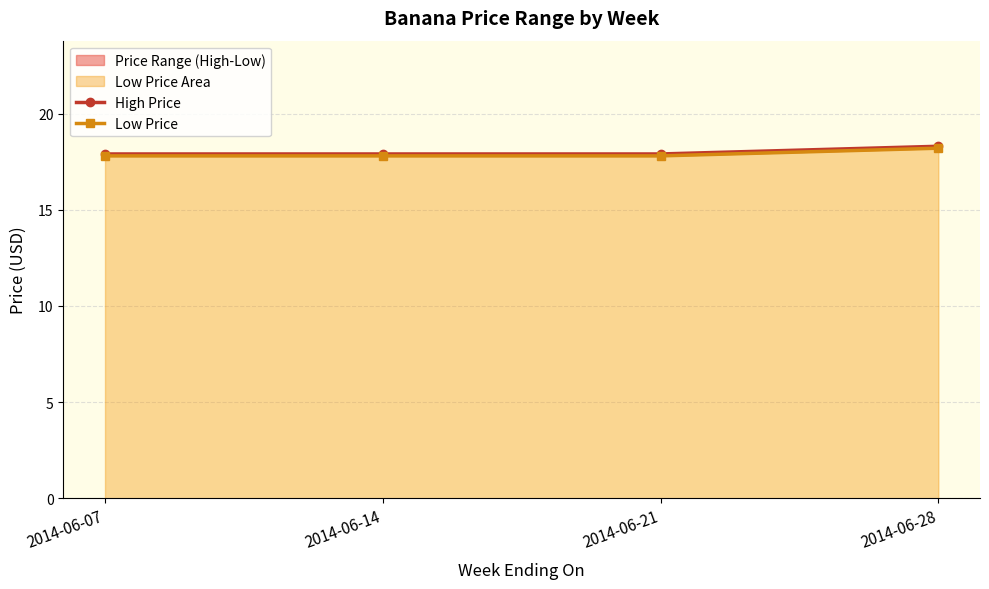

Which series has the largest total across all categories?

High Price